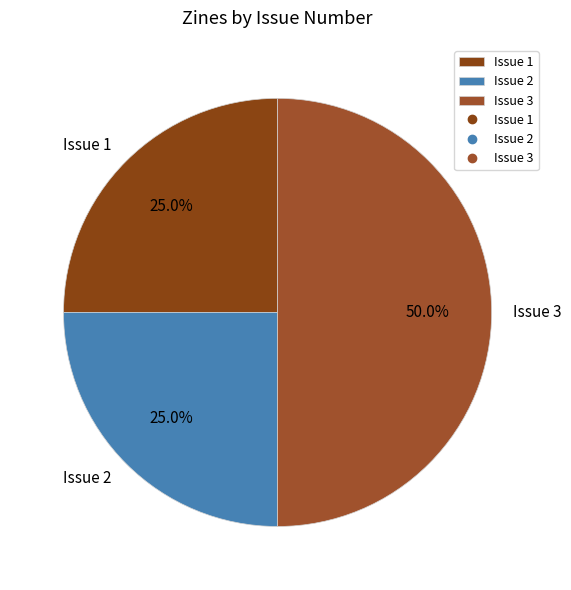

How many segments does this pie chart have?

3